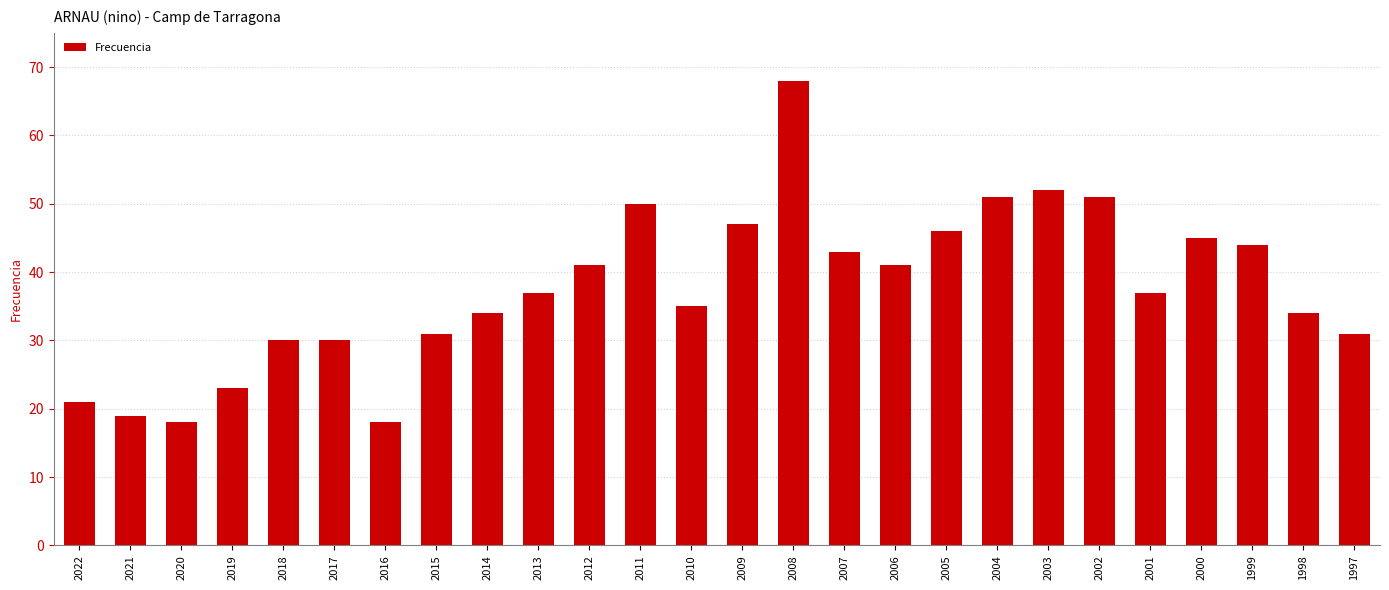

What is the difference between the values at 2015 and 2013?

6